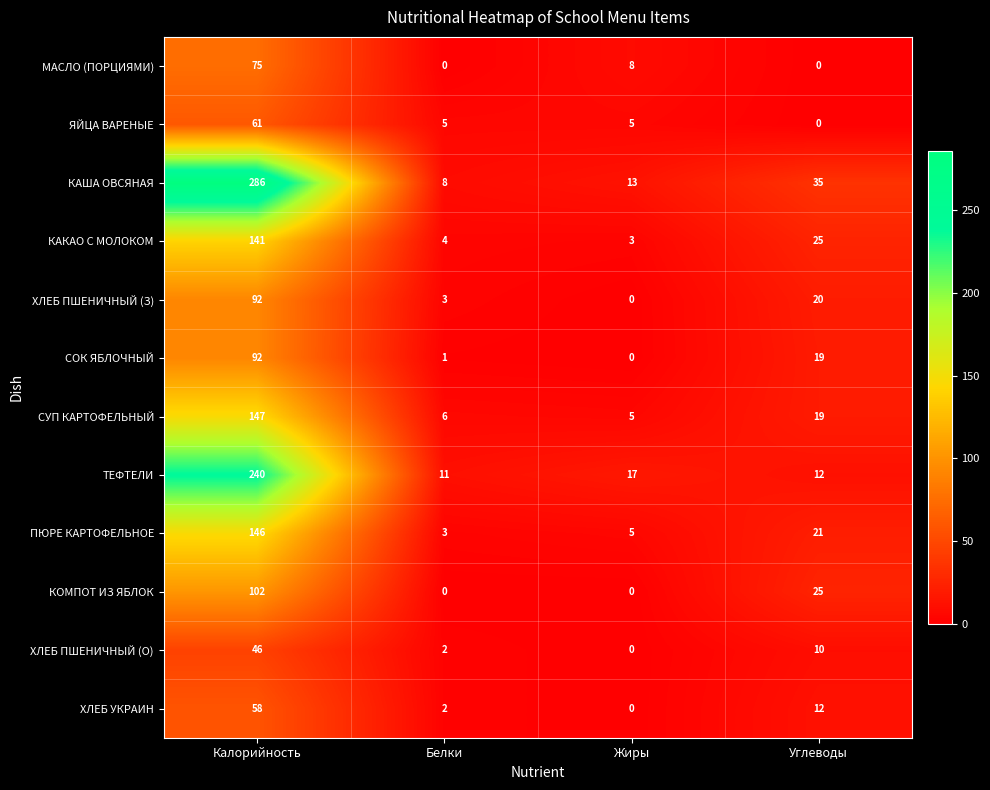

At which category is the sum across all series the highest?

Калорийность